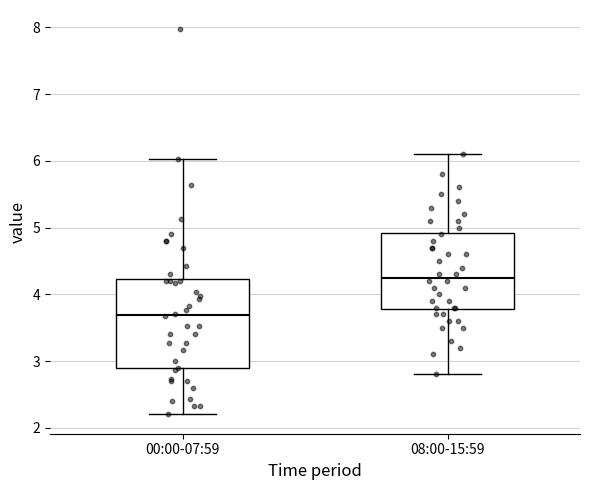

Reading left to right, read every box against the y-axis: the position of its median line, the range the box covers, and the ends of its whiskers. The values are not printed on the chart, so give them approximately, as read against the axis.

00:00-07:59: median 3.7, box 2.9 to 4.2, whiskers 2.2 to 6.0
08:00-15:59: median 4.3, box 3.8 to 4.9, whiskers 2.8 to 6.1